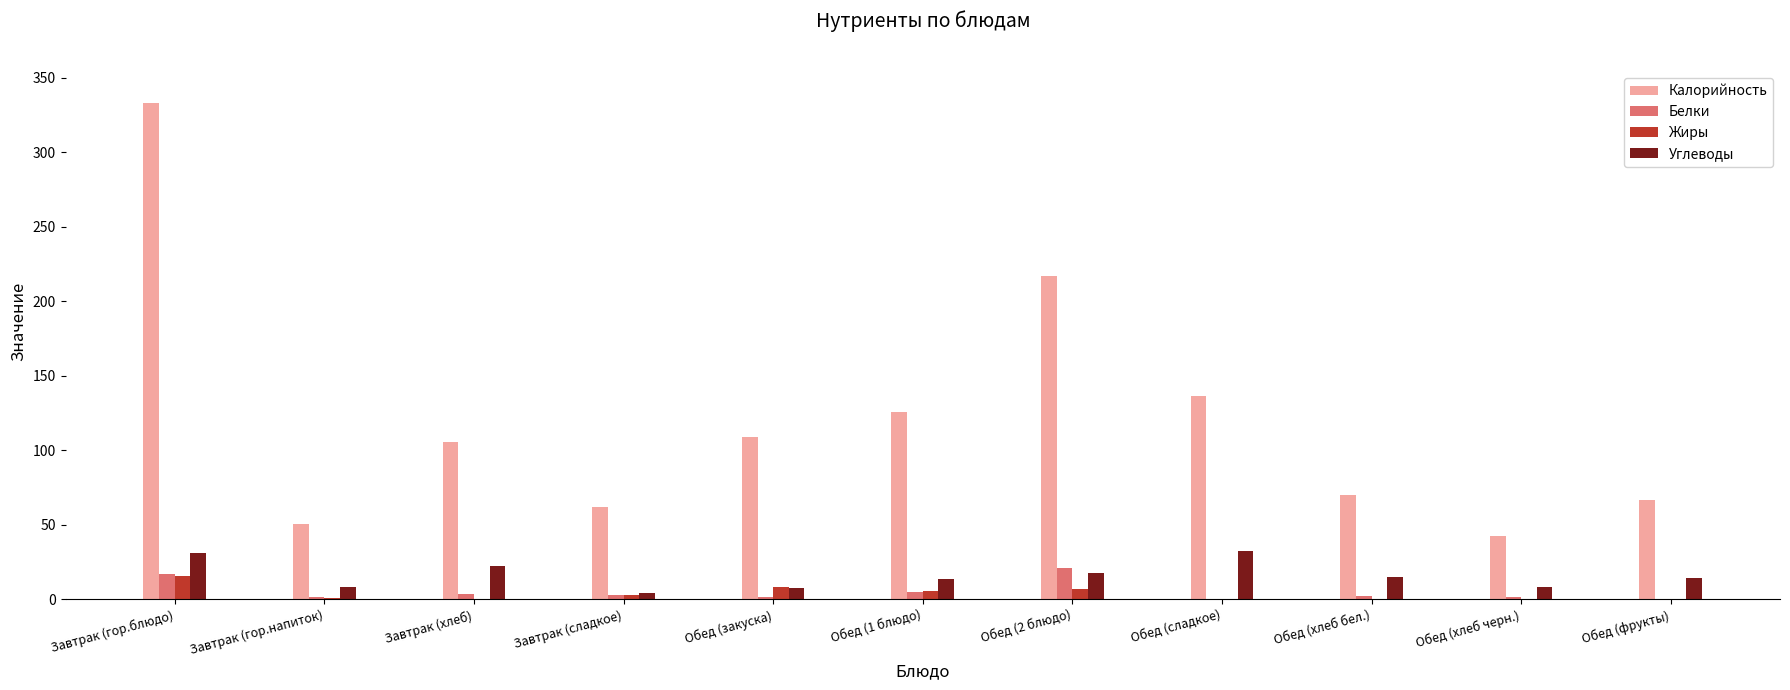

Is it true that Белки equals 3.2 at Завтрак (сладкое)?

True